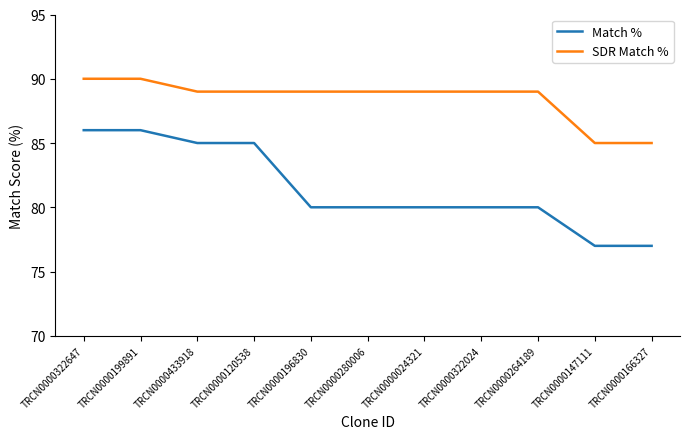

Reading left to right, extract all data points from this chart.

Match %: TRCN0000322647=86	TRCN0000199891=86	TRCN0000433918=85	TRCN0000120538=85	TRCN0000196830=80	TRCN0000280006=80	TRCN0000024321=80	TRCN0000322024=80	TRCN0000264189=80	TRCN0000147111=77	TRCN0000166327=77
SDR Match %: TRCN0000322647=90	TRCN0000199891=90	TRCN0000433918=89	TRCN0000120538=89	TRCN0000196830=89	TRCN0000280006=89	TRCN0000024321=89	TRCN0000322024=89	TRCN0000264189=89	TRCN0000147111=85	TRCN0000166327=85